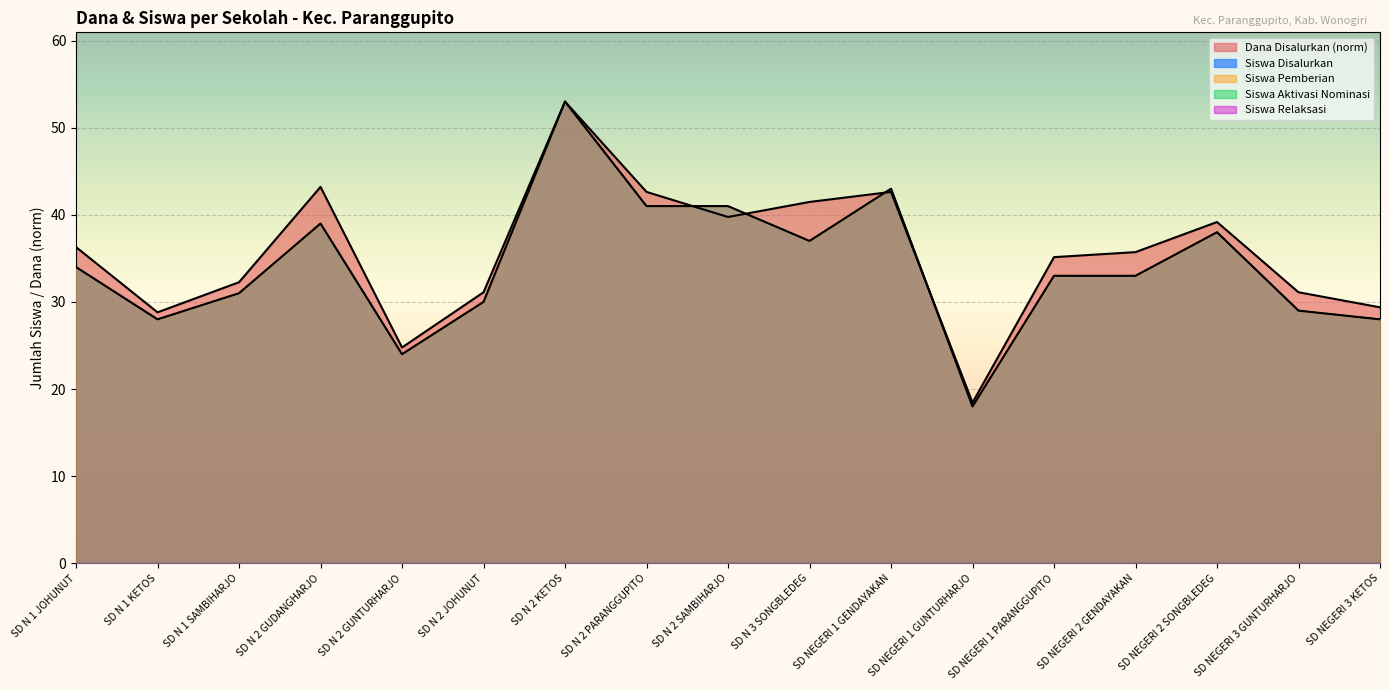

Reading left to right, transcribe all the data shown in this chart.

Dana Disalurkan: SD N 1 JOHUNUT=36.3	SD N 1 KETOS=28.8	SD N 1 SAMBIHARJO=32.3	SD N 2 GUDANGHARJO=43.2	SD N 2 GUNTURHARJO=24.8	SD N 2 JOHUNUT=31.1	SD N 2 KETOS=53.0	SD N 2 PARANGGUPITO=42.6	SD N 2 SAMBIHARJO=39.8	SD N 3 SONGBLEDEG=41.5	SD NEGERI 1 GENDAYAKAN=42.6	SD NEGERI 1 GUNTURHARJO=18.4	SD NEGERI 1 PARANGGUPITO=35.1	SD NEGERI 2 GENDAYAKAN=35.7	SD NEGERI 2 SONGBLEDEG=39.2	SD NEGERI 3 GUNTURHARJO=31.1	SD NEGERI 3 KETOS=29.4
Siswa Disalurkan: SD N 1 JOHUNUT=34.0	SD N 1 KETOS=28.0	SD N 1 SAMBIHARJO=31.0	SD N 2 GUDANGHARJO=39.0	SD N 2 GUNTURHARJO=24.0	SD N 2 JOHUNUT=30.0	SD N 2 KETOS=53.0	SD N 2 PARANGGUPITO=41.0	SD N 2 SAMBIHARJO=41.0	SD N 3 SONGBLEDEG=37.0	SD NEGERI 1 GENDAYAKAN=43.0	SD NEGERI 1 GUNTURHARJO=18.0	SD NEGERI 1 PARANGGUPITO=33.0	SD NEGERI 2 GENDAYAKAN=33.0	SD NEGERI 2 SONGBLEDEG=38.0	SD NEGERI 3 GUNTURHARJO=29.0	SD NEGERI 3 KETOS=28.0
Siswa Pemberian: SD N 1 JOHUNUT=34.0	SD N 1 KETOS=28.0	SD N 1 SAMBIHARJO=31.0	SD N 2 GUDANGHARJO=39.0	SD N 2 GUNTURHARJO=24.0	SD N 2 JOHUNUT=30.0	SD N 2 KETOS=53.0	SD N 2 PARANGGUPITO=41.0	SD N 2 SAMBIHARJO=41.0	SD N 3 SONGBLEDEG=37.0	SD NEGERI 1 GENDAYAKAN=43.0	SD NEGERI 1 GUNTURHARJO=18.0	SD NEGERI 1 PARANGGUPITO=33.0	SD NEGERI 2 GENDAYAKAN=33.0	SD NEGERI 2 SONGBLEDEG=38.0	SD NEGERI 3 GUNTURHARJO=29.0	SD NEGERI 3 KETOS=28.0